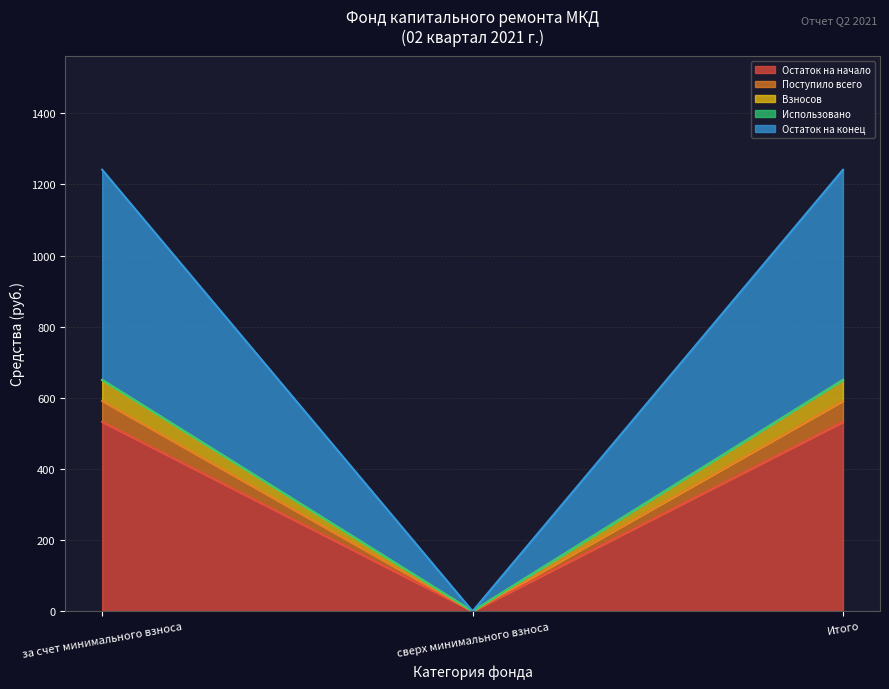

Which series changed the most between за счет минимального взноса and Итого?

Остаток на начало